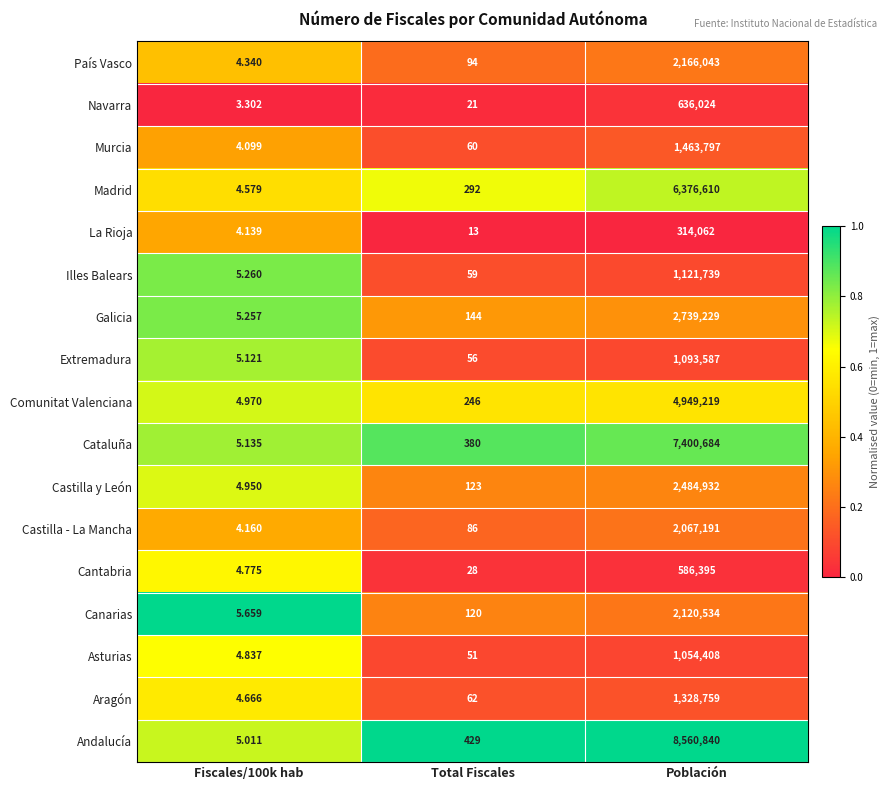

Rank the series at Población from lowest to highest value.

La Rioja, Cantabria, Navarra, Asturias, Extremadura, Illes Balears, Aragón, Murcia, Castilla - La Mancha, Canarias, País Vasco, Castilla y León, Galicia, Comunitat Valenciana, Madrid, Cataluña, Andalucía